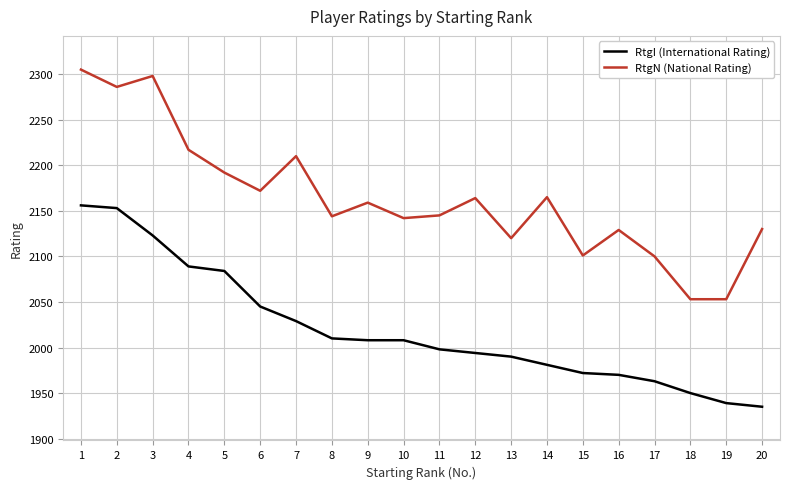

True or false: RtgN (National Rating) and RtgI (International Rating) cross at least once.

False